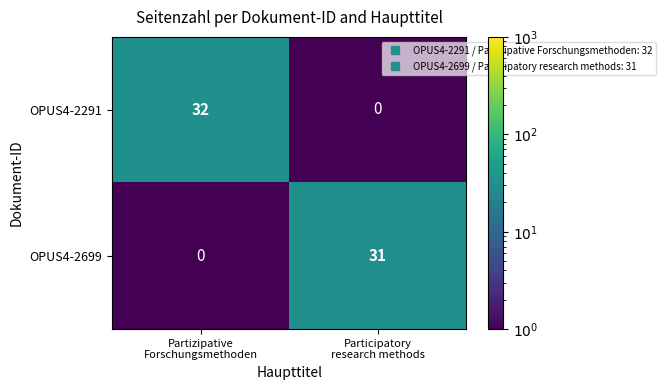

Reading left to right, transcribe all the data shown in this chart.

OPUS4-2291: 32	0
OPUS4-2699: 0	31